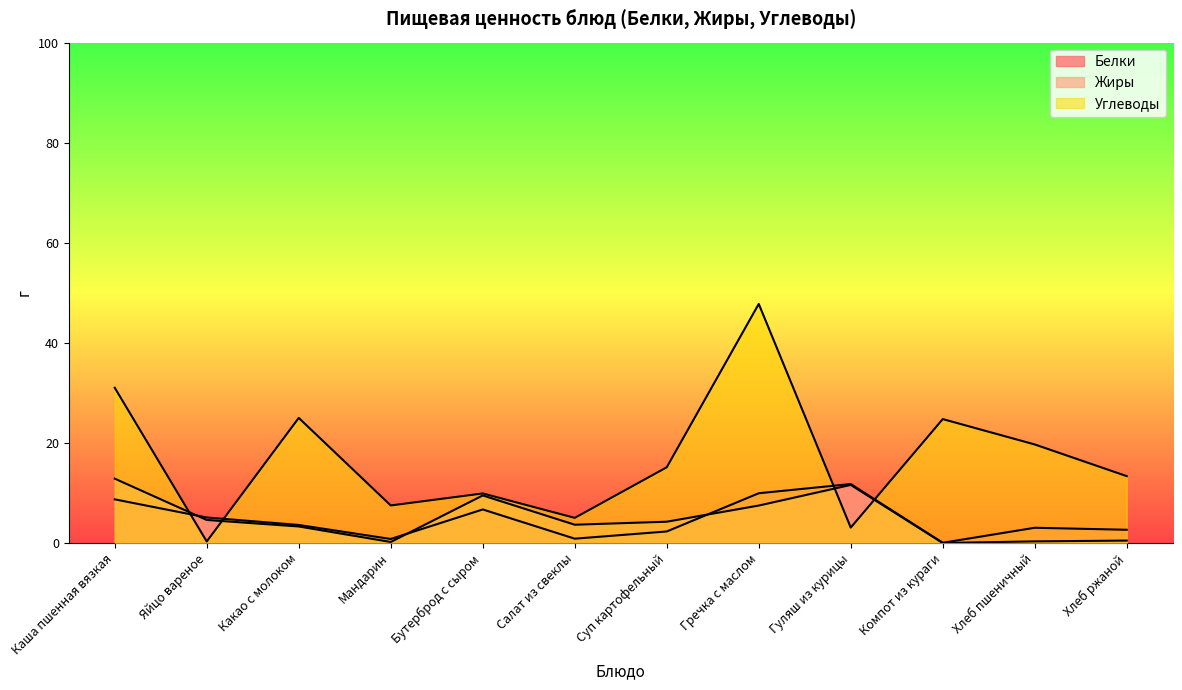

The value of Белки at Мандарин is 0.8. True or false?

True